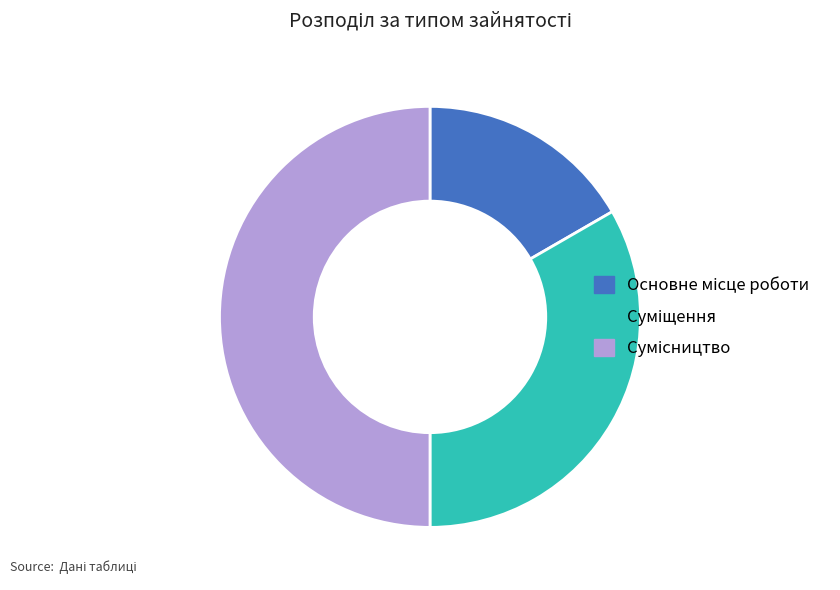

Count the number of slices in the pie.

3